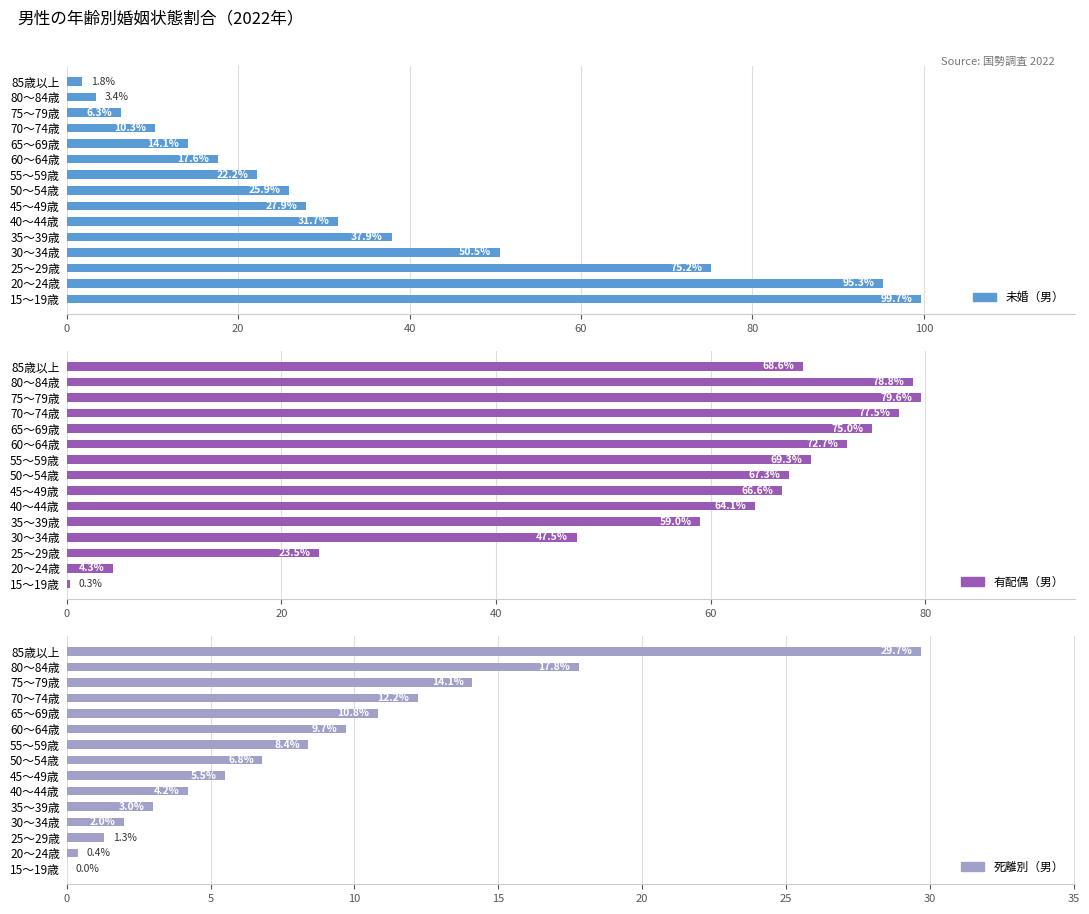

What position from the left is 55～59歳?

9